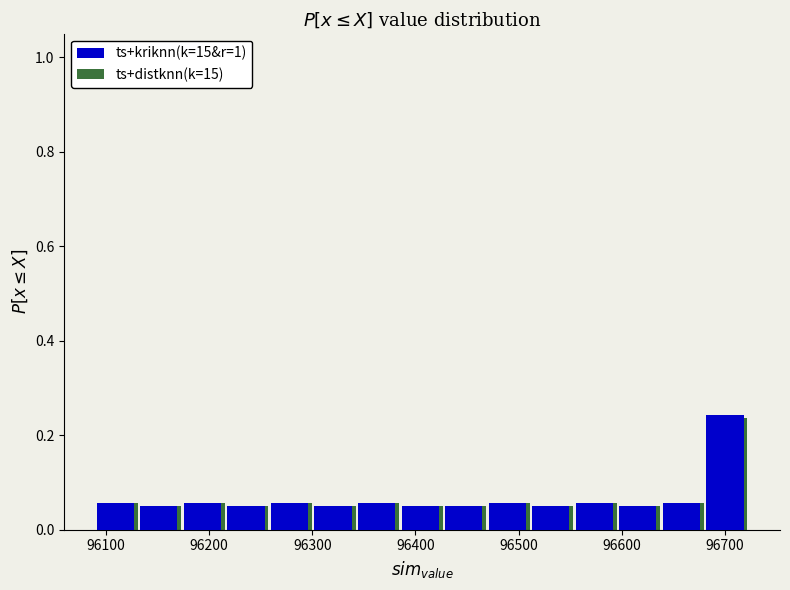

In the ts+kriknn(k=15&r=1) series, which range on the x-axis has the tallest bar?

96680 to 96720